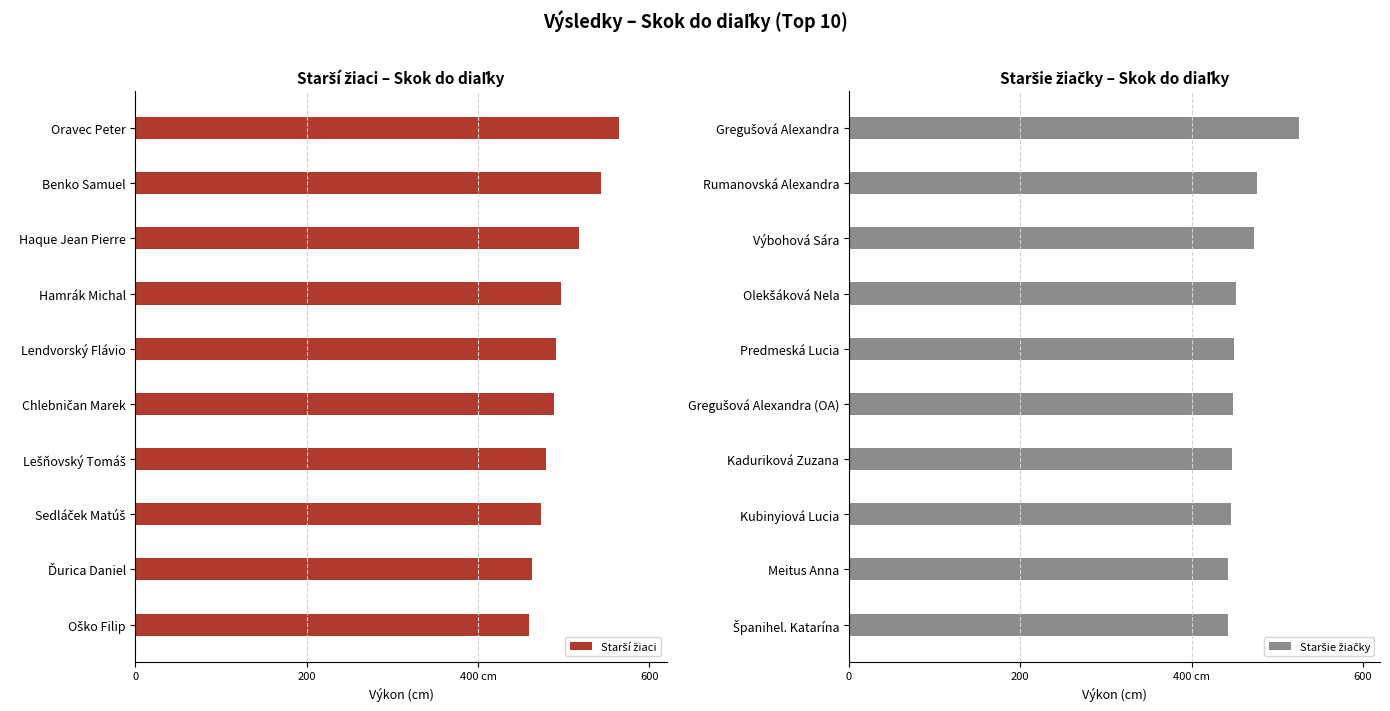

Does the chart contain any negative values?

No